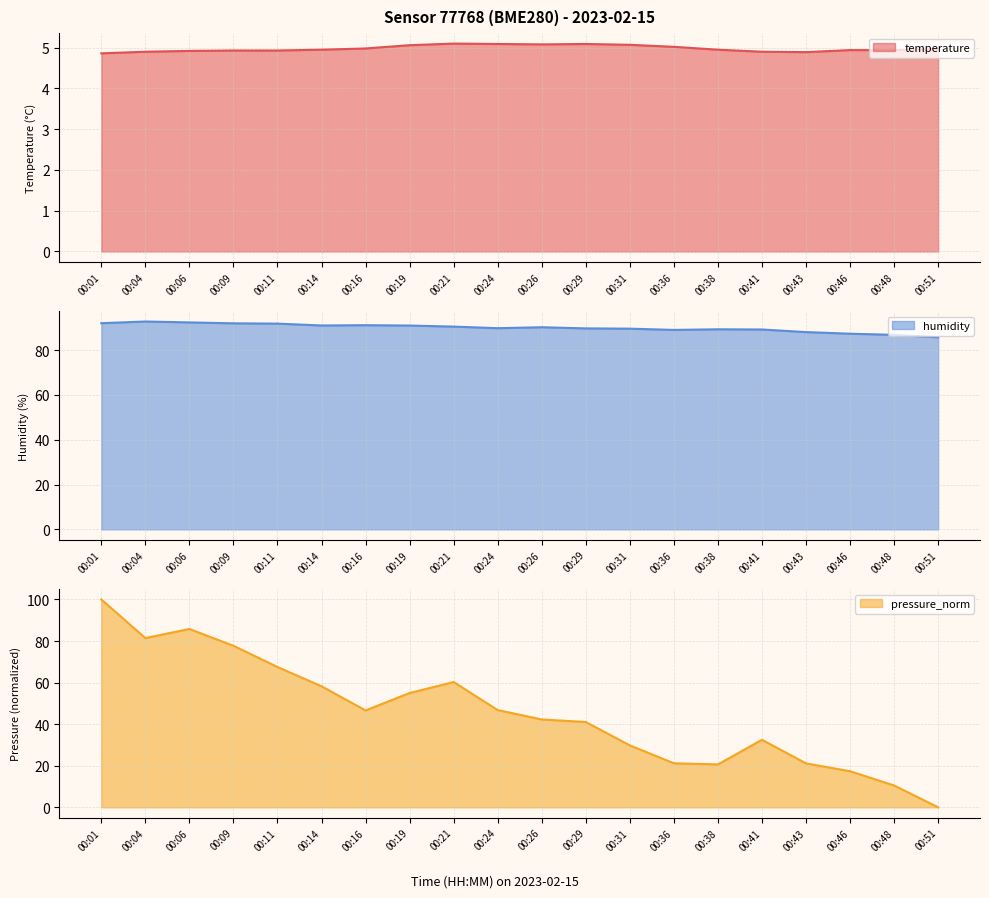

Reading right to left, extract all data points from this chart.

temperature: 5.0	4.9	4.9	4.9	4.9	5.0	5.0	5.1	5.1	5.1	5.1	5.1	5.1	5.0	5.0	4.9	4.9	4.9	4.9	4.9
humidity: 85.7	86.8	87.3	88.0	89.2	89.3	89.0	89.5	89.7	90.2	89.8	90.5	90.9	91.1	91.0	91.8	91.9	92.3	92.7	92.0
pressure_norm: 0.0	10.5	17.4	21.1	32.5	20.6	21.2	29.8	41.0	42.3	46.8	60.3	55.0	46.6	58.2	67.5	77.7	85.8	81.4	100.0